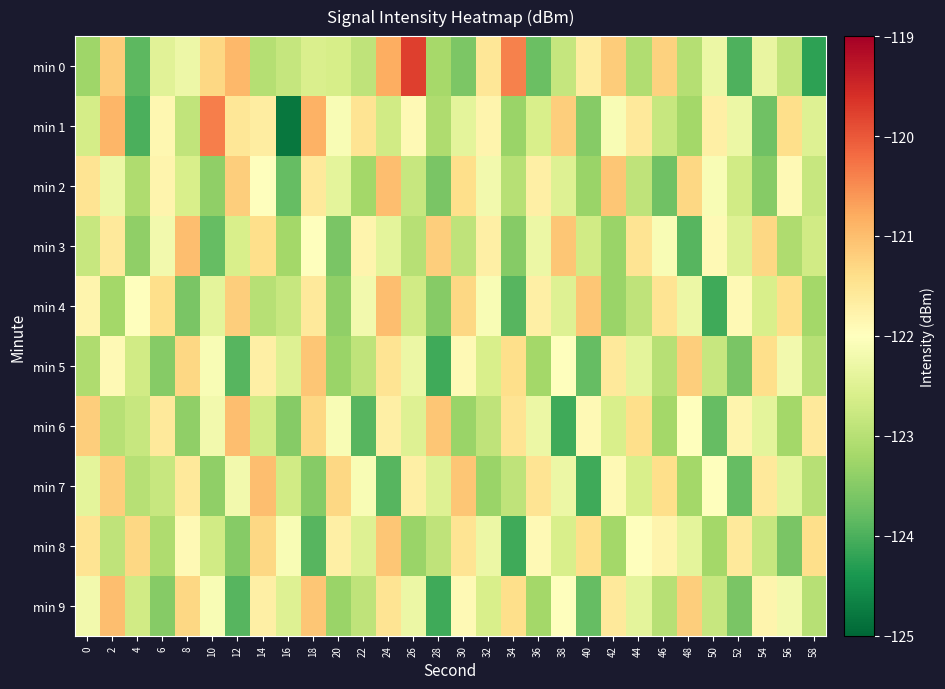

Which category has the lowest value across all series?

16